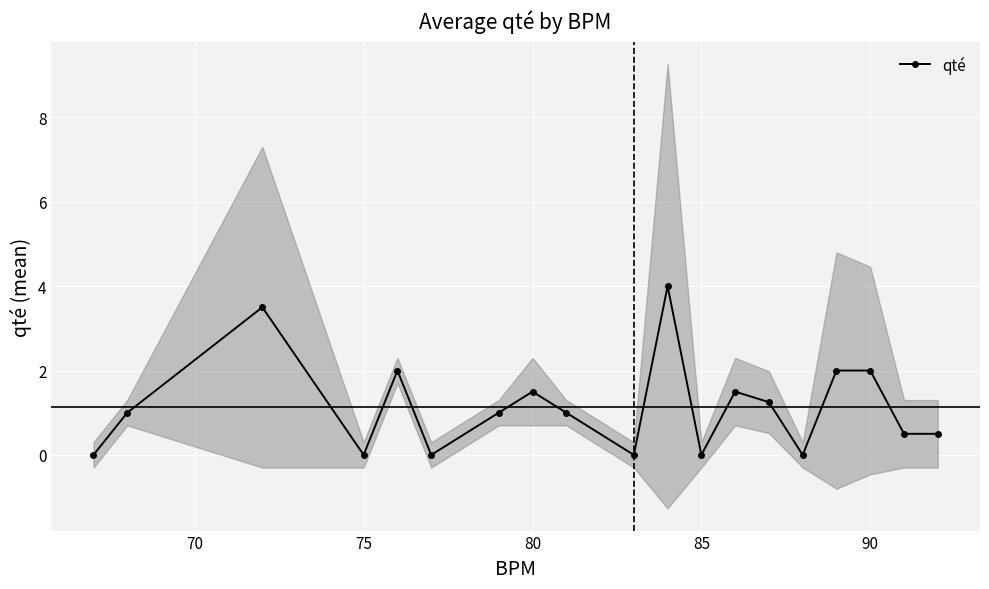

Reading left to right, transcribe all the data shown in this chart.

0.0	1.0	3.5	0.0	2.0	0.0	1.0	1.5	1.0	0.0	4.0	0.0	1.5	1.2	0.0	2.0	2.0	0.5	0.5